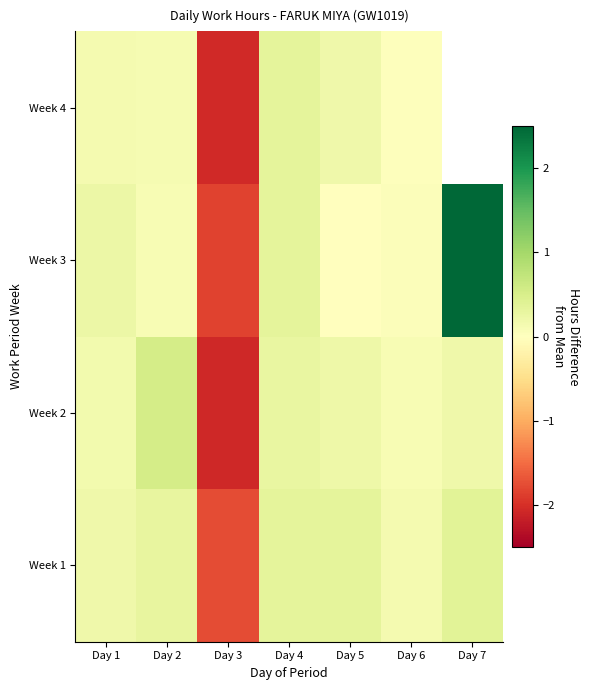

At which label is Week 4 closest to 0?

Day 6